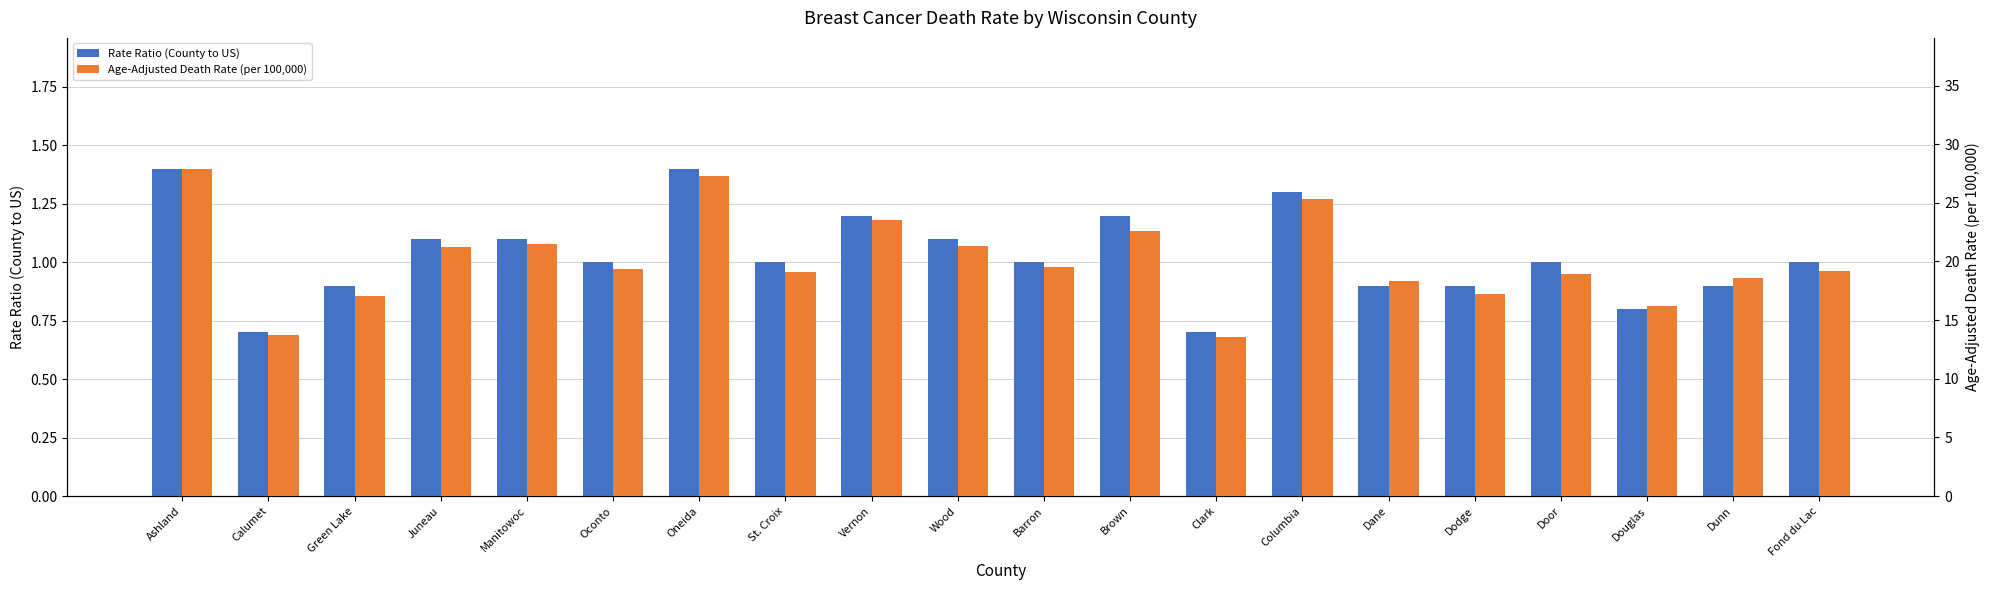

What is the difference between the Age-Adjusted Death Rate (per 100,000) values at Douglas and Manitowoc?

5.3